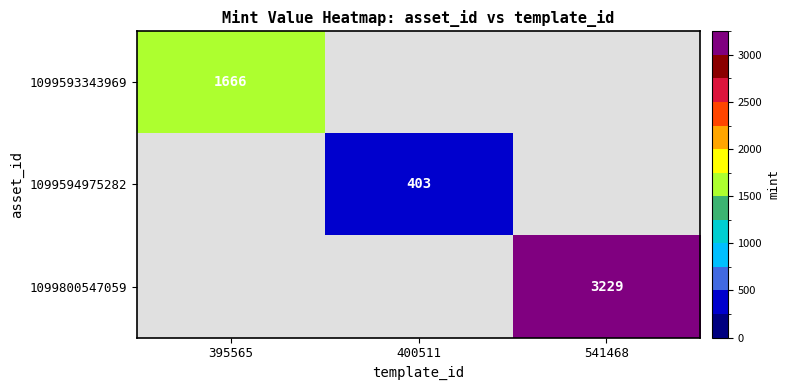

Is it true that 1099800547059 equals 5591 at 541468?

False